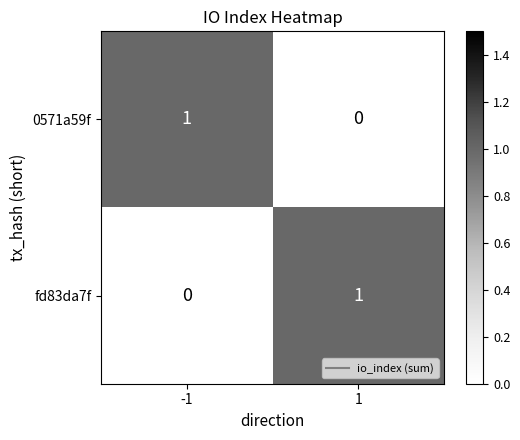

At -1, list the series in order from smallest to largest.

fd83da7f, 0571a59f